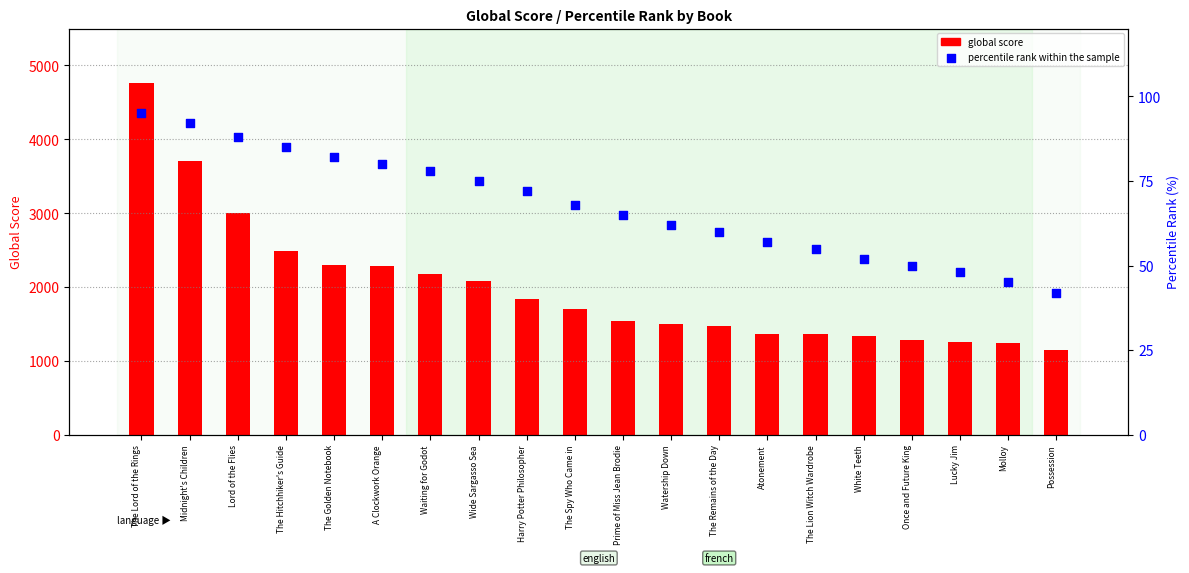

What is the total value across all series at Waiting for Godot?

2253